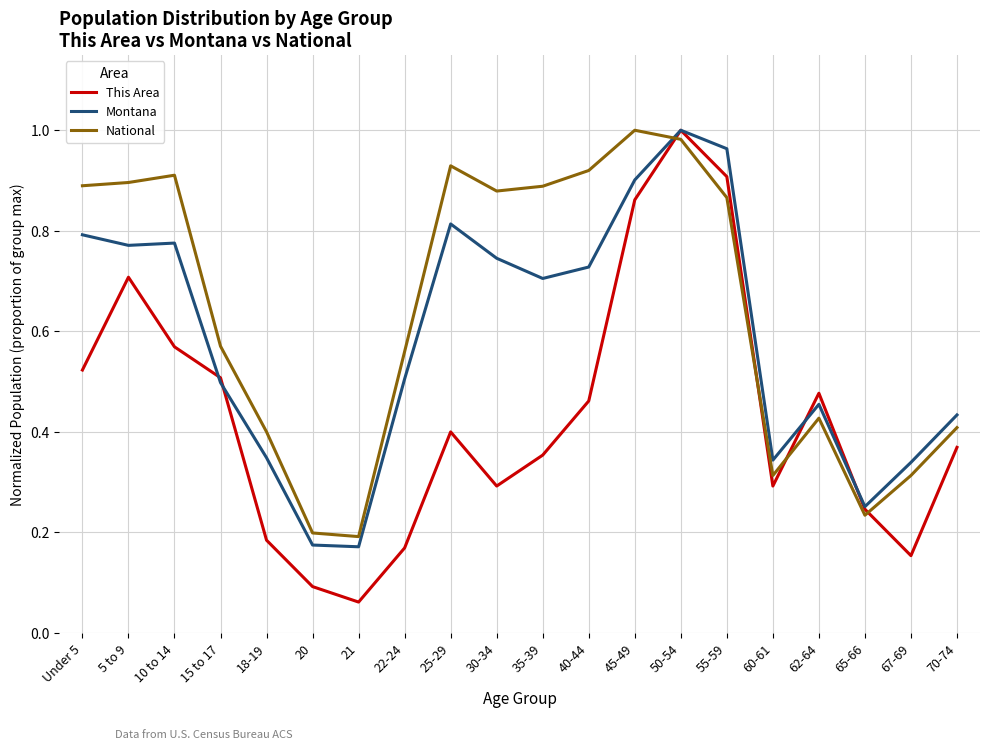

How many lines are shown in the chart?

3